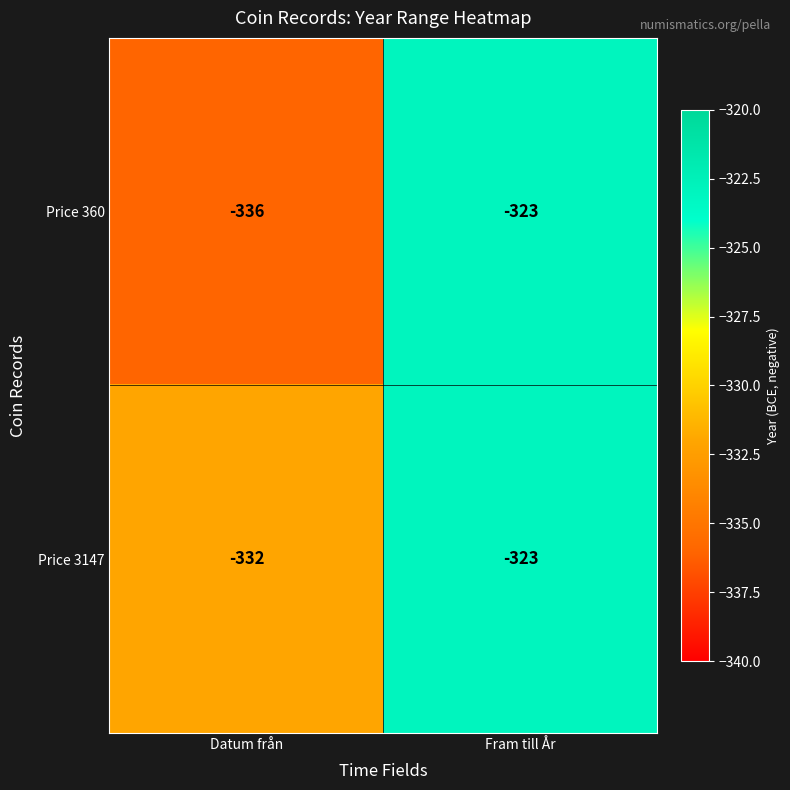

Where is Price 3147 nearest to the value -327?

Fram till År